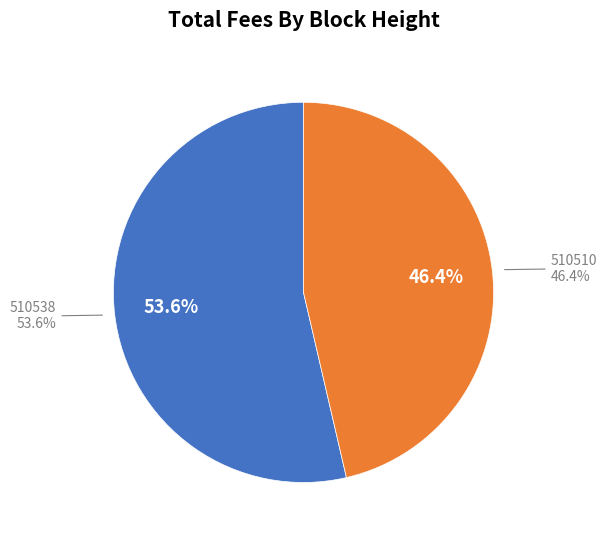

Which has a higher value, 510510 or 510538?

510538